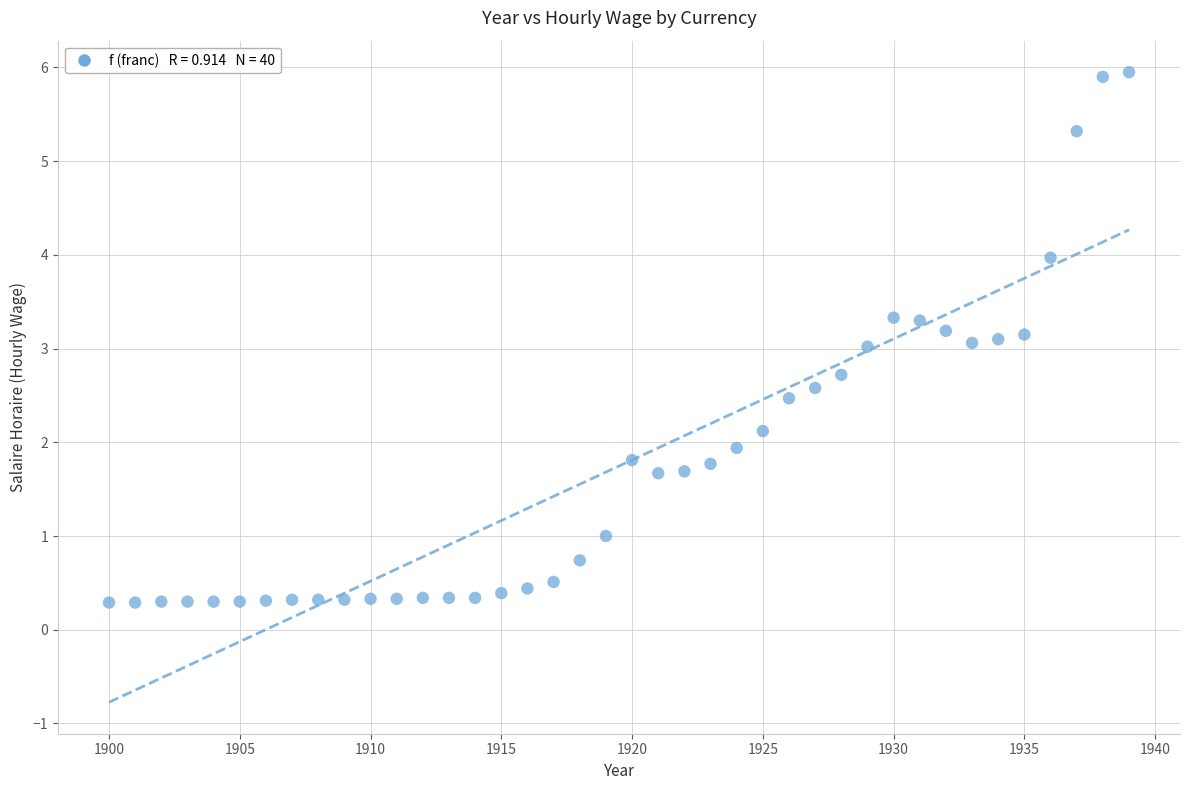

What is the range of X values (max minus min)?

39.0